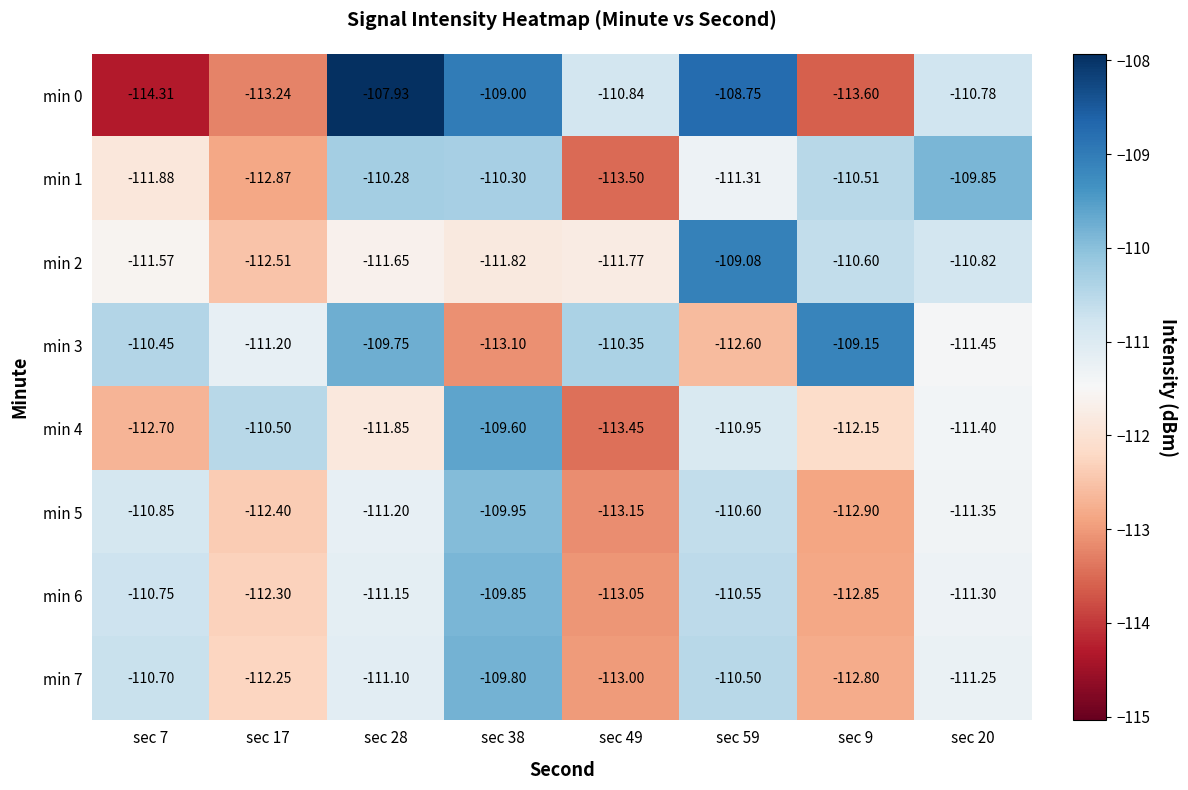

Is the value of min 6 at sec 49 greater than the value of min 3 at sec 17?

No